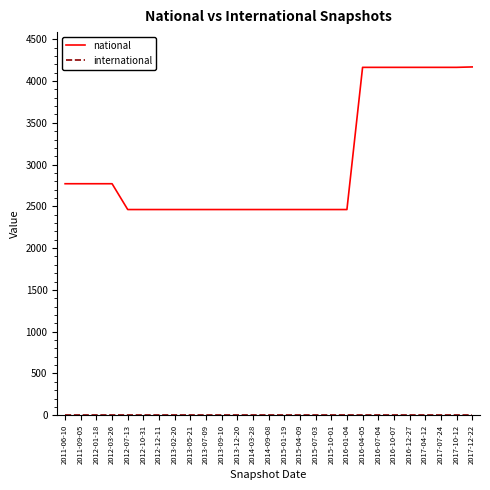

Which series has the widest spread of values?

national